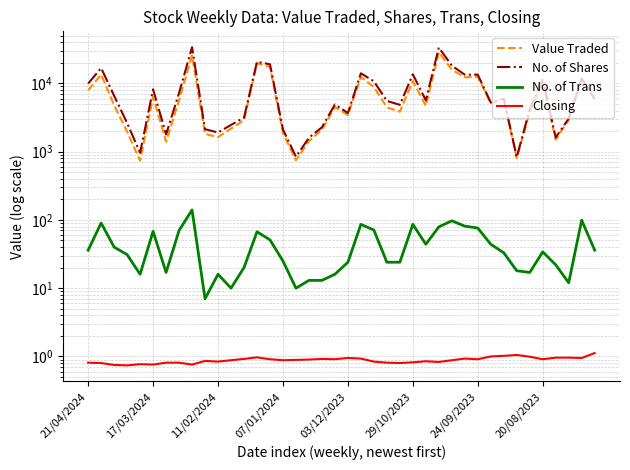

What is the minimum value shown in the chart?

0.7